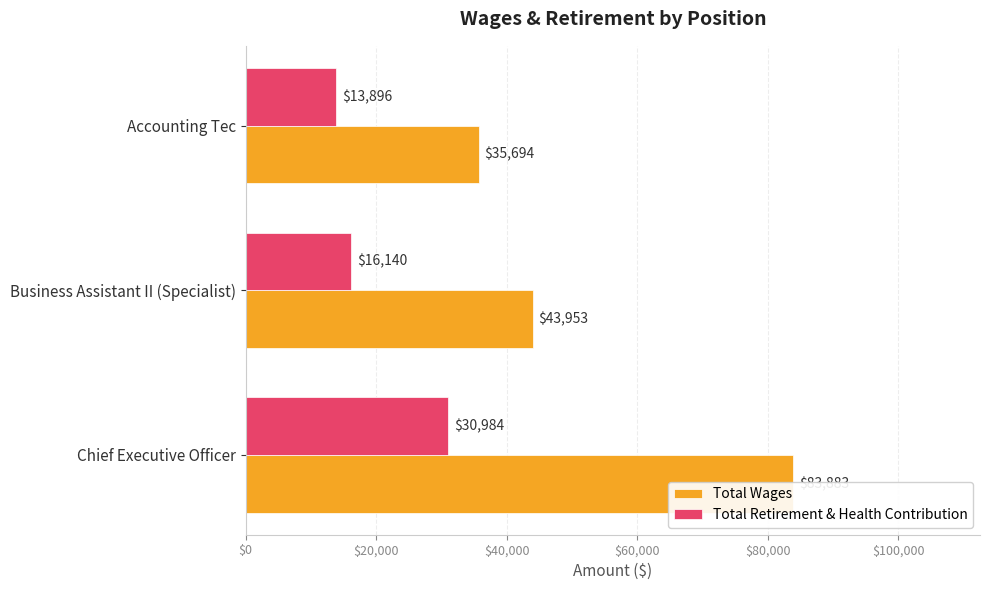

How many series are shown in this chart?

2